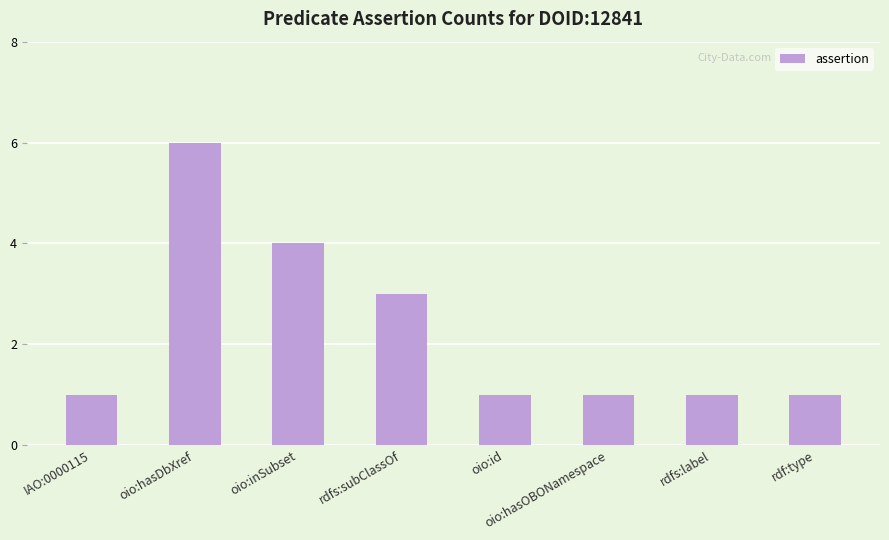

Reading left to right, transcribe all the data shown in this chart.

IAO:0000115=1	oio:hasDbXref=6	oio:inSubset=4	rdfs:subClassOf=3	oio:id=1	oio:hasOBONamespace=1	rdfs:label=1	rdf:type=1